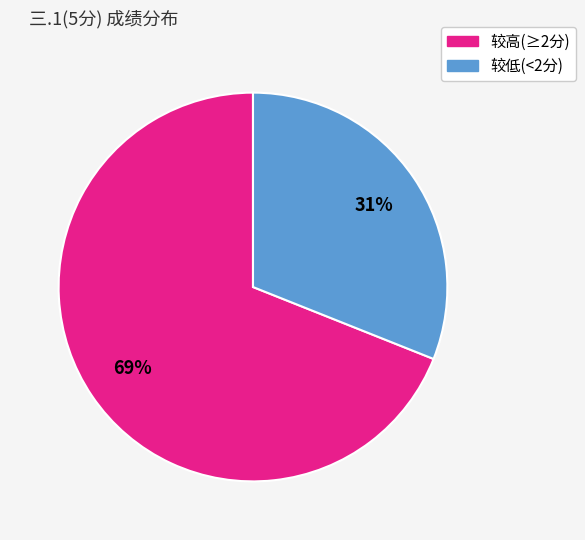

How many segments does this pie chart have?

2